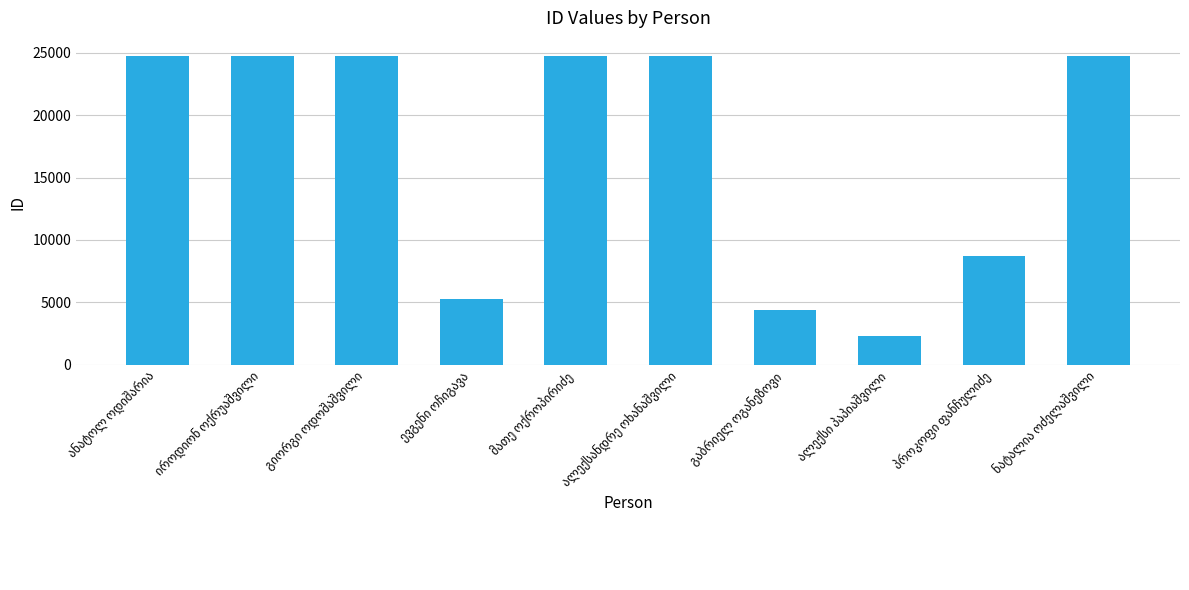

What is the minimum value shown in the chart?

2284